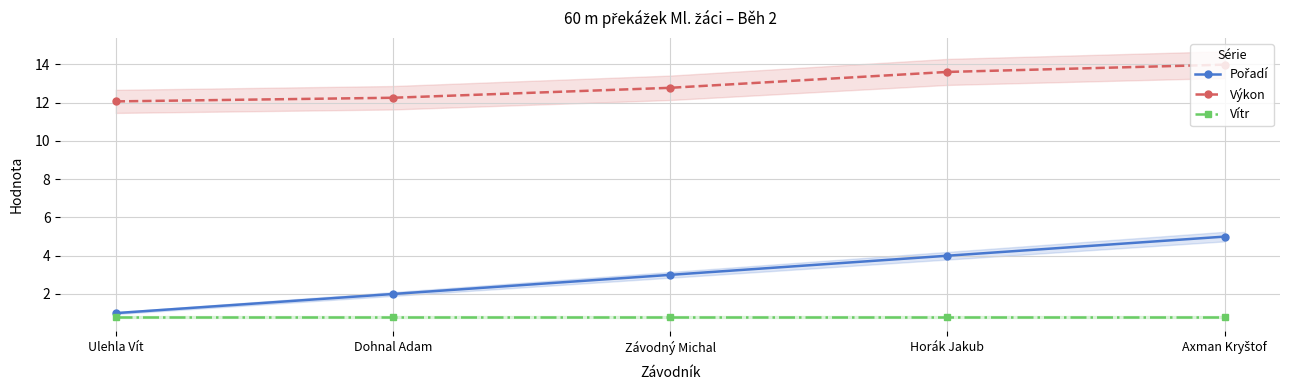

Which has a higher value, Horák Jakub or Dohnal Adam?

Horák Jakub